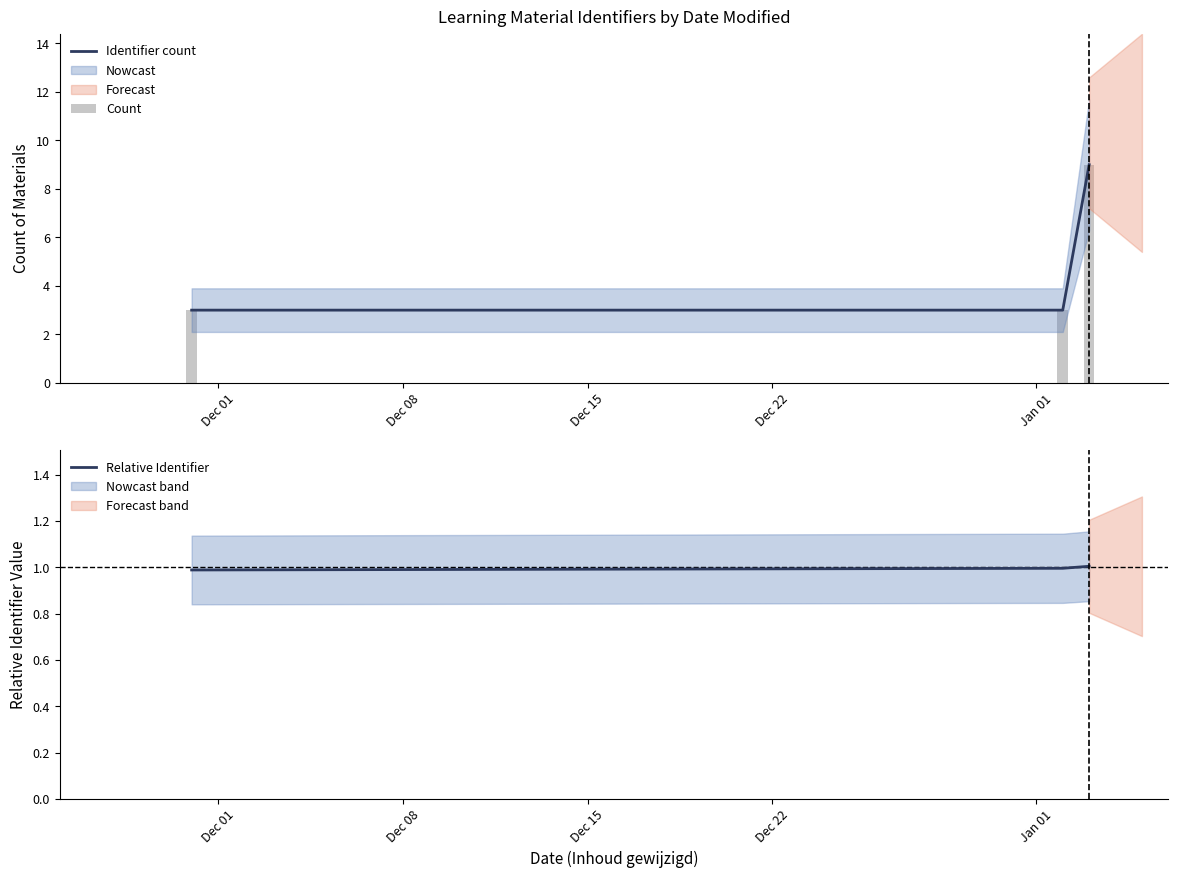

What is the value of the Relative Identifier bar at the 1st from the left?

1.0